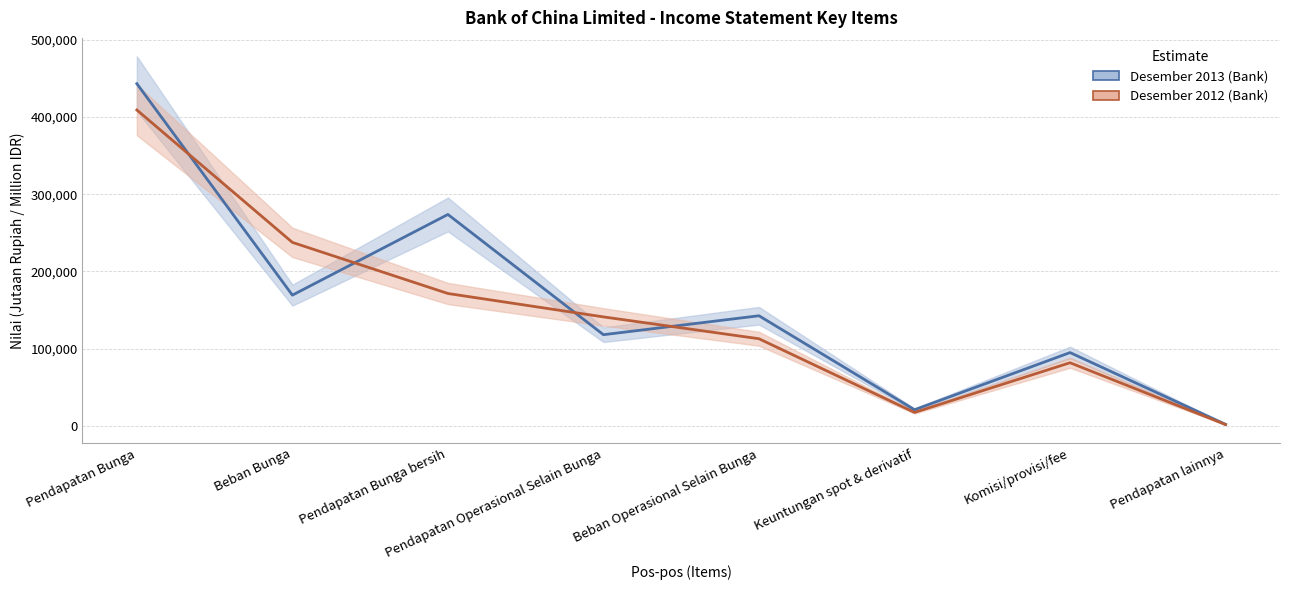

Reading right to left, extract all data points from this chart.

Desember 2013 (Bank): 2004	94958	20938	142613	118101	273771	169317	443088
Desember 2012 (Bank): 1733	81794	17455	112855	141136	171441	237599	409040